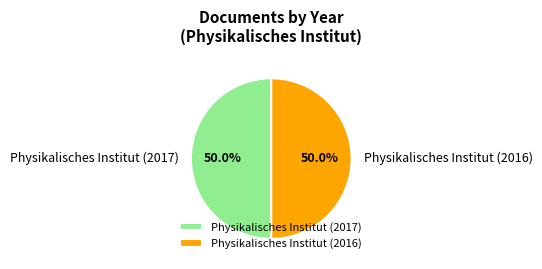

How much of the chart is everything except Physikalisches Institut (2016)?

50.0%